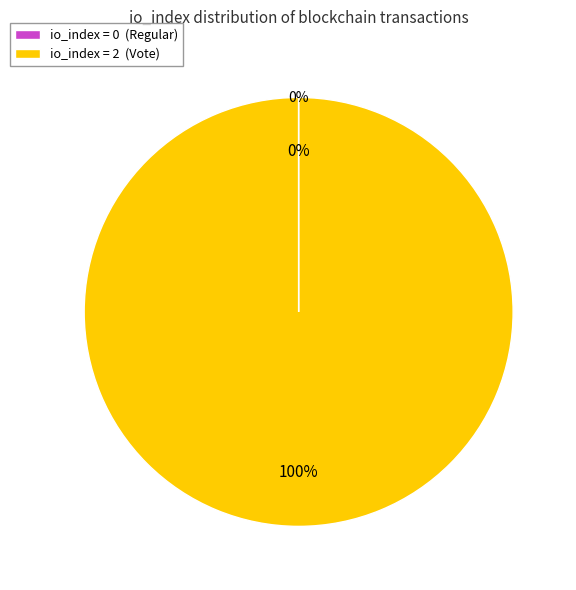

The io_index=2 (Vote) slice represents 100% of the pie. True or false?

True